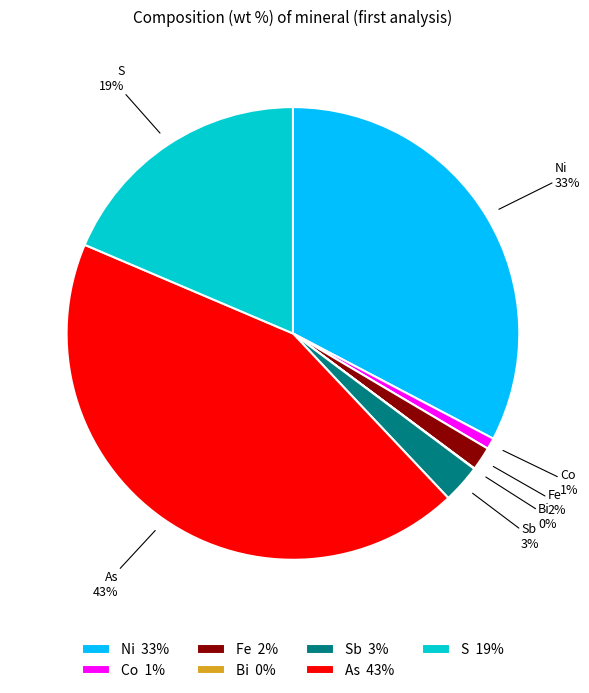

To the nearest percent, what percentage of the pie is Ni?

33%